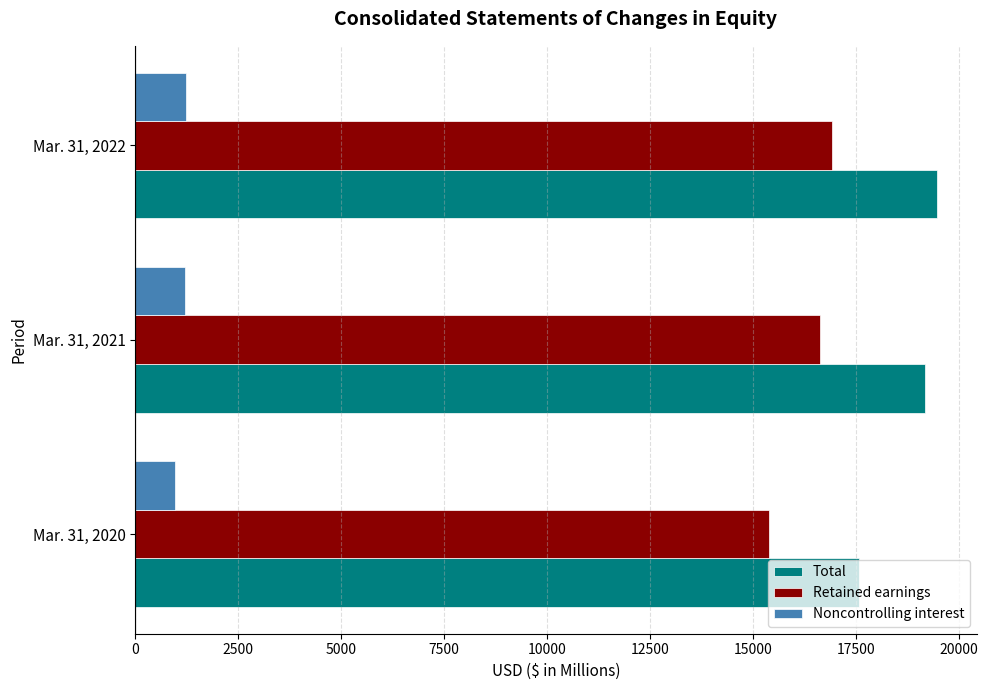

The value of Retained earnings at Mar. 31, 2022 is 3393. True or false?

False